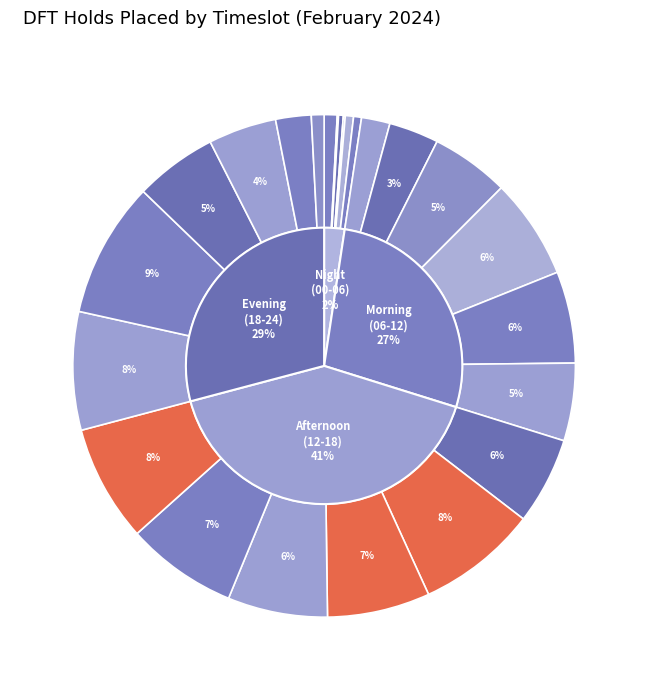

Is there a majority slice in this chart?

No